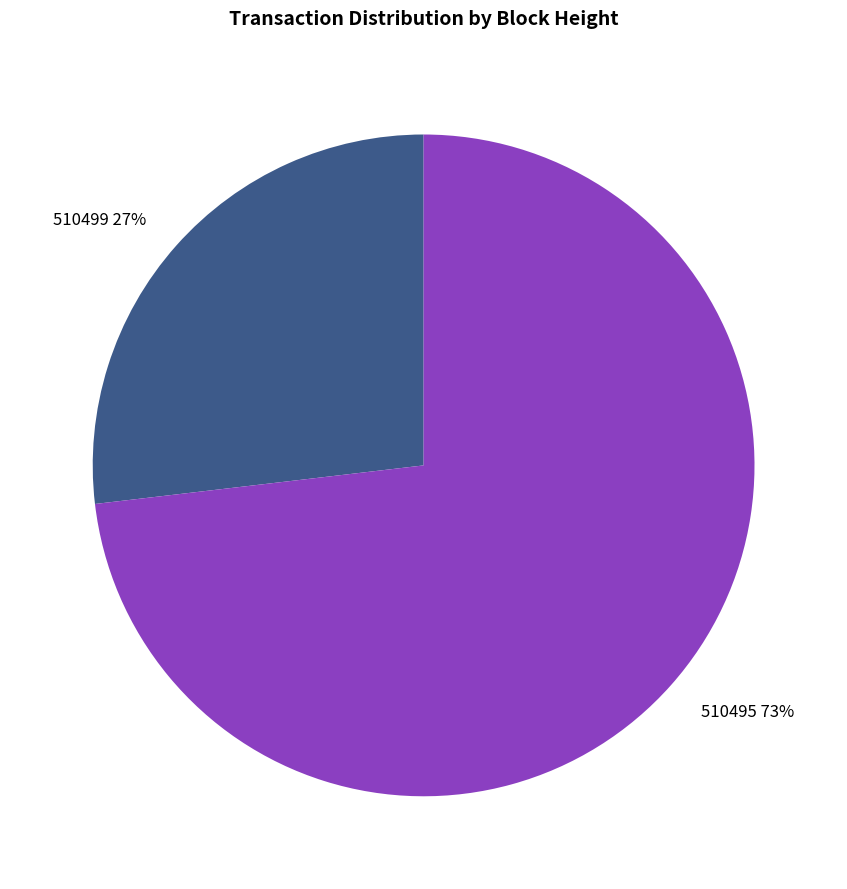

Is it true that 510495 is 61% of the pie?

False